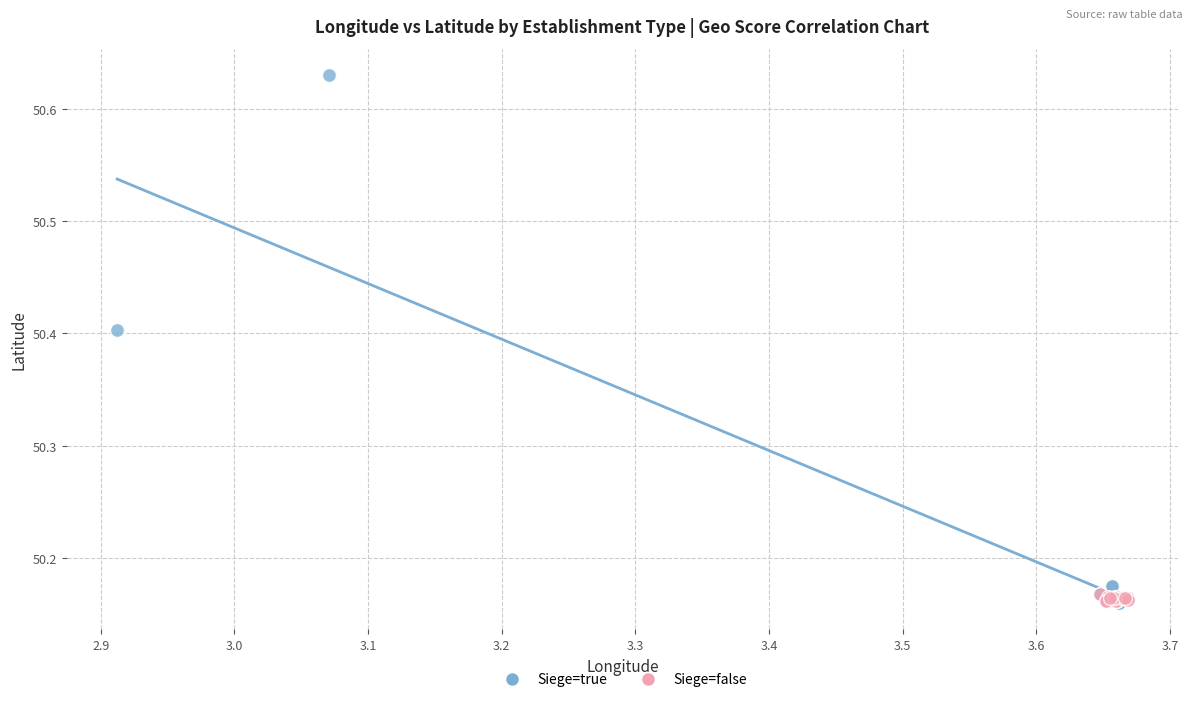

Which series contains the highest Y value?

Siege=true